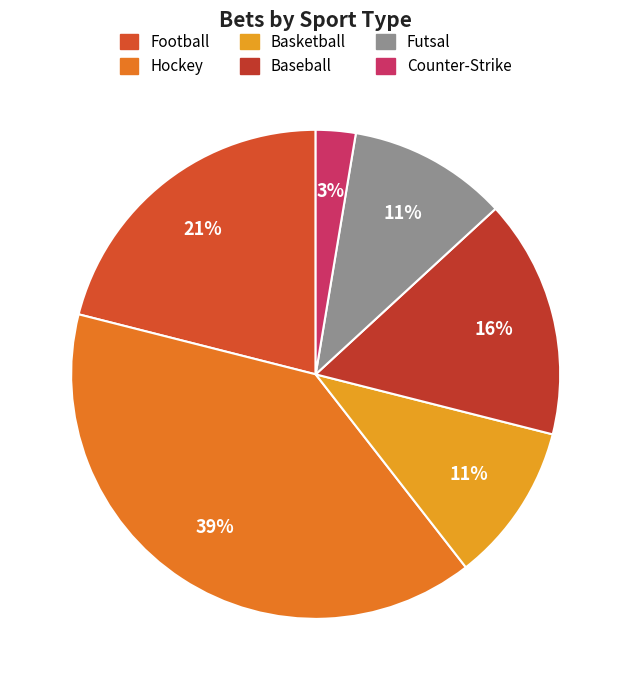

Is it true that Football is 6% of the pie?

False